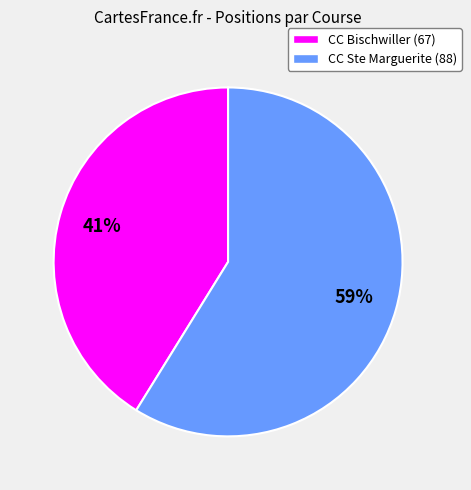

Is there any slice that represents more than half of the pie?

Yes